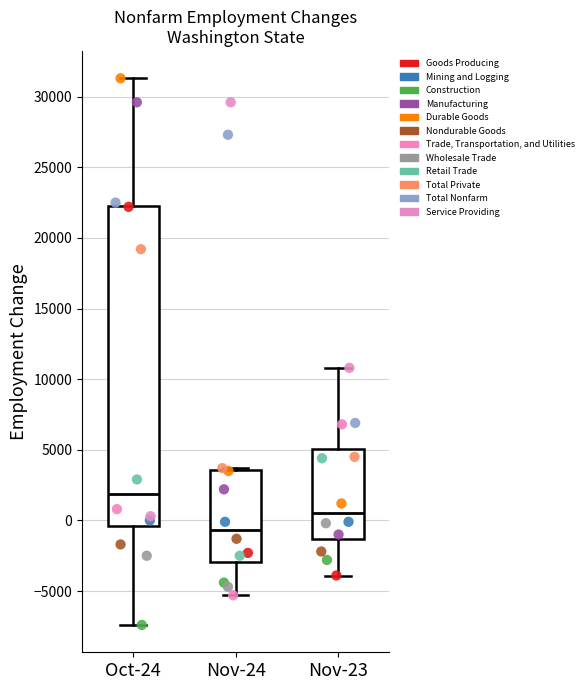

Which box's median line is the lowest?

Nov-24